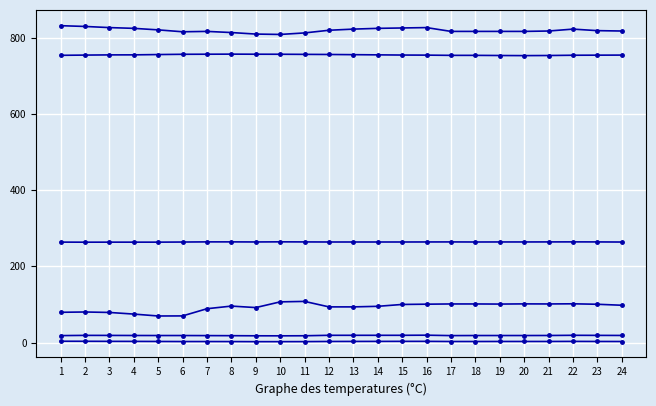

True or false: TW ELEV (FT) has a value of 399.8 at 12.

False